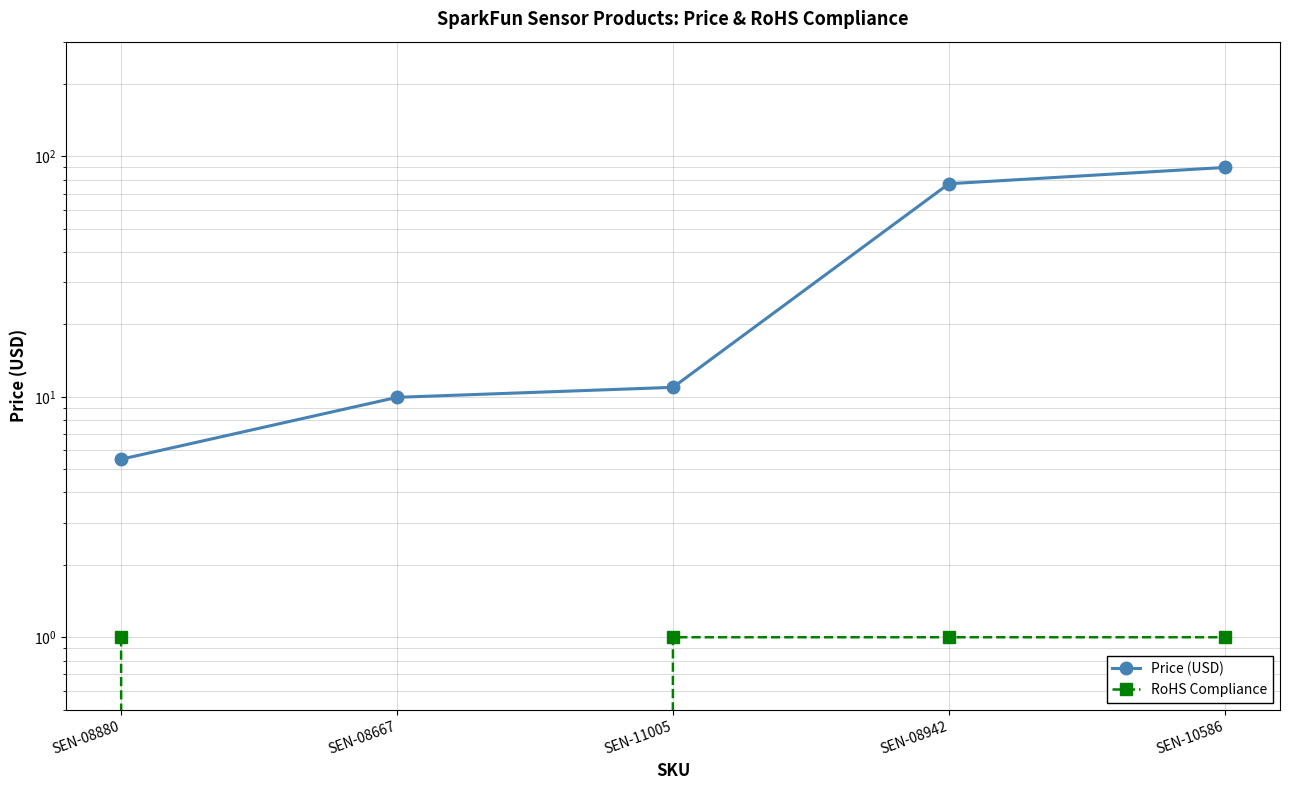

Where is Price (USD) nearest to the value 47?

SEN-08942